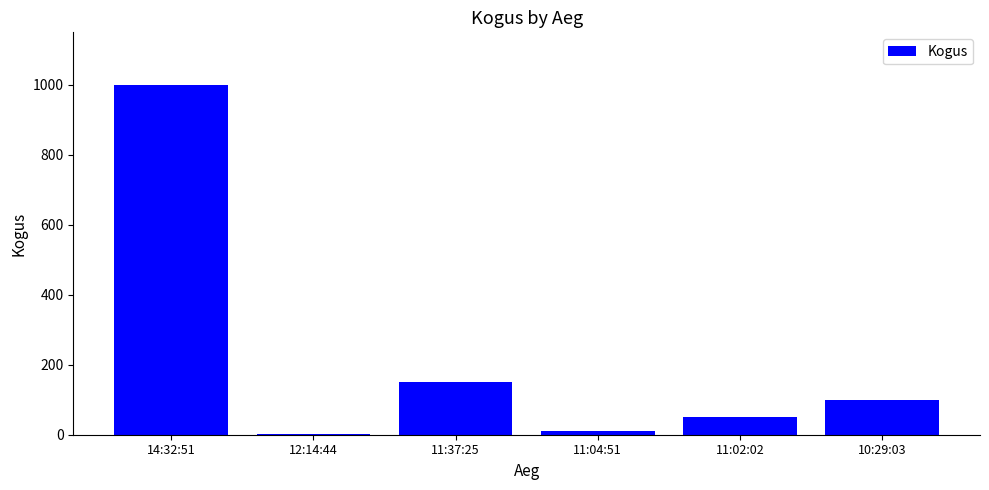

How many data points does each series have?

6